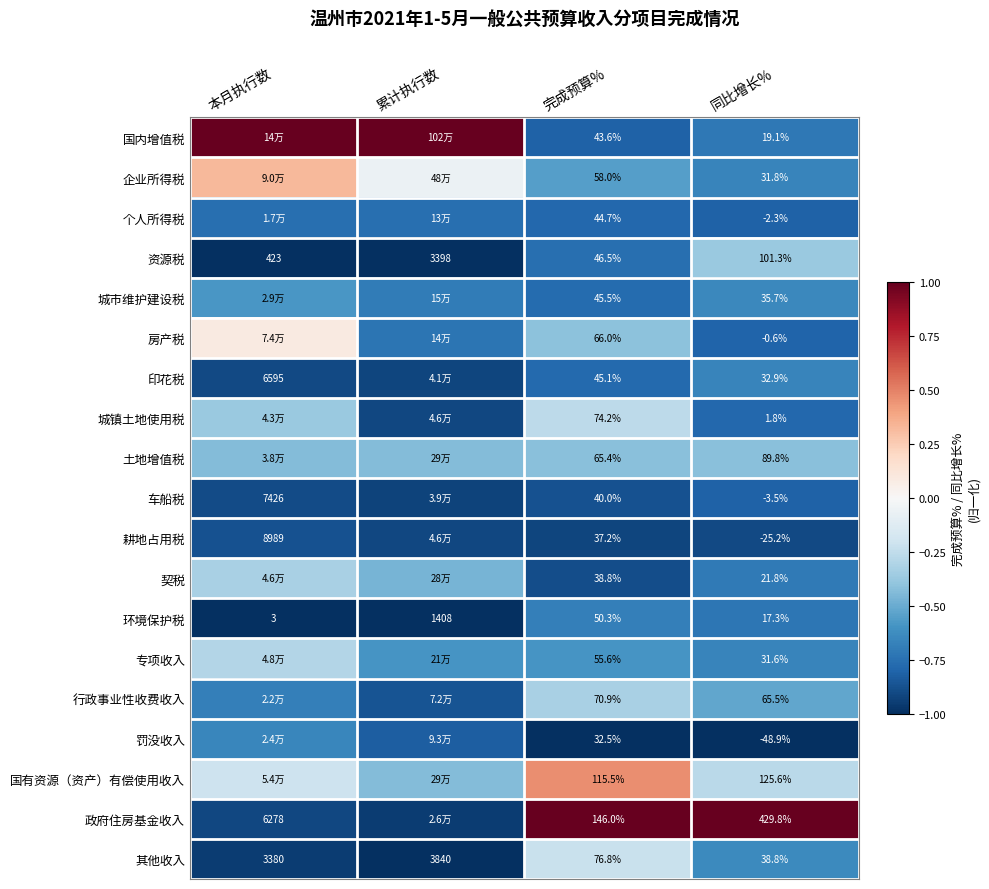

The value of 专项收入 at 同比增长% is -0.2. True or false?

False